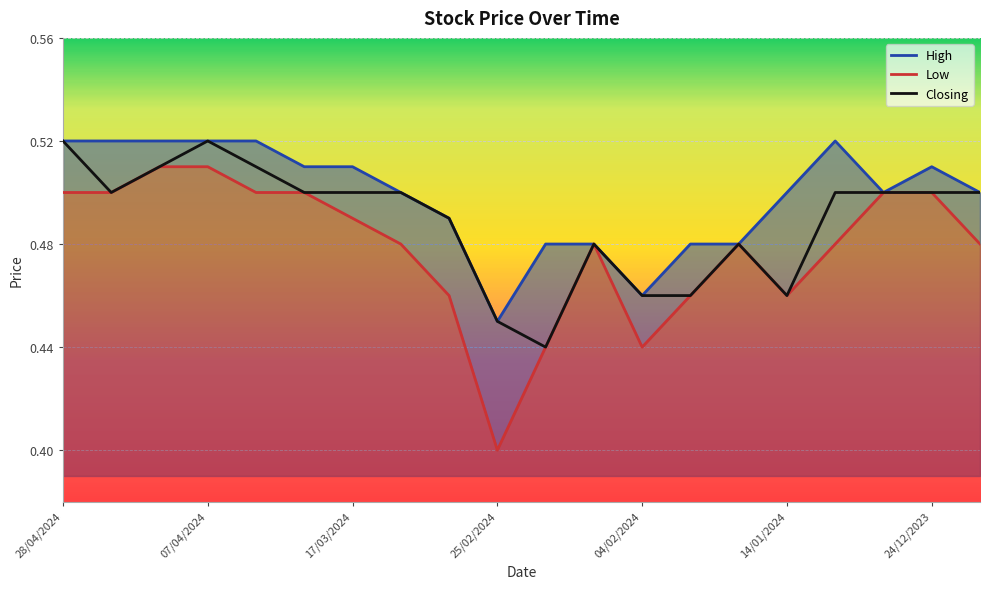

Rank the series by their average value, from lowest to highest.

Low, Closing, High